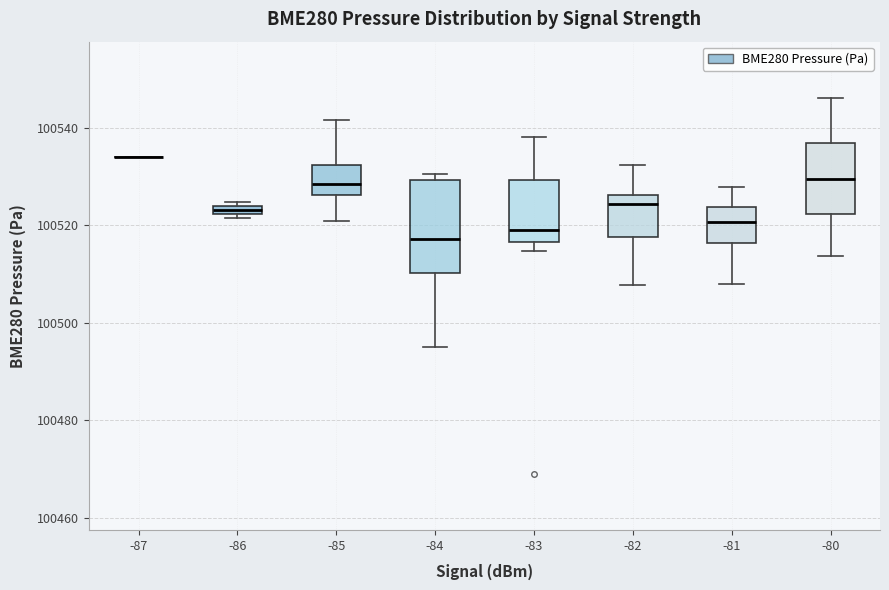

Where does the median line of the box at x = -83 sit on the y-axis? The values are not printed on the chart, so give them approximately, as read against the axis.

100520